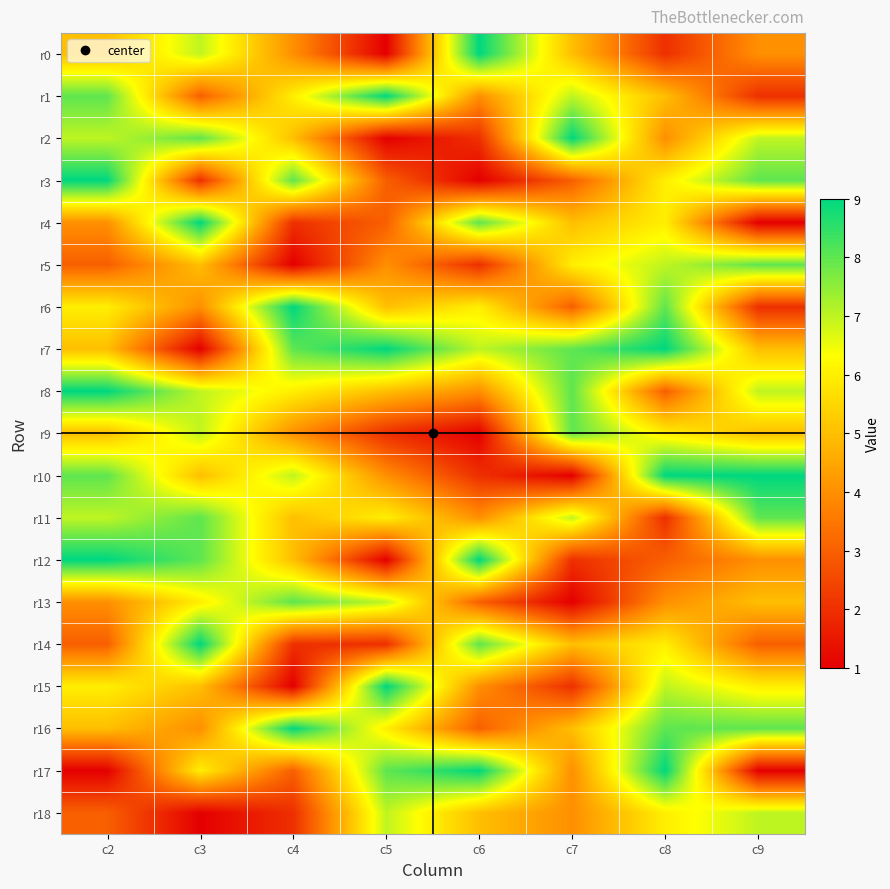

How many series are shown in this chart?

19